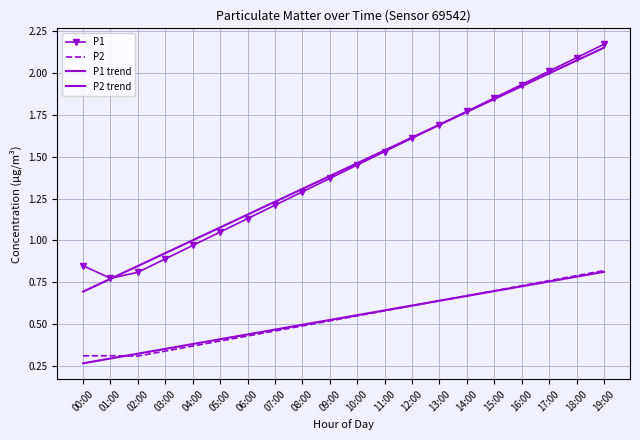

What are all the series names shown in the legend?

P1, P2, P1 trend, P2 trend